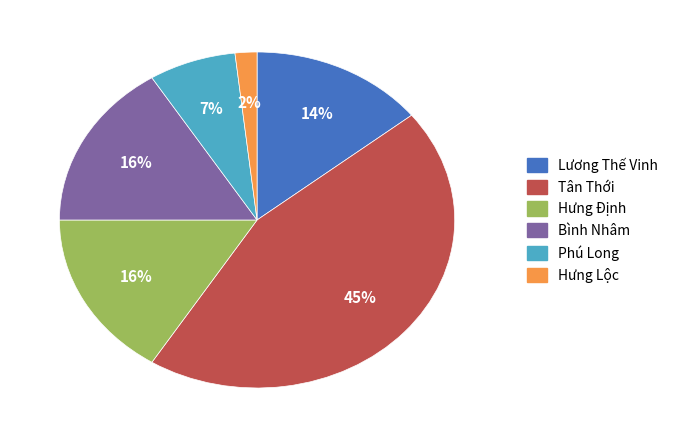

True or false: Hưng Lộc accounts for 9% of the total.

False